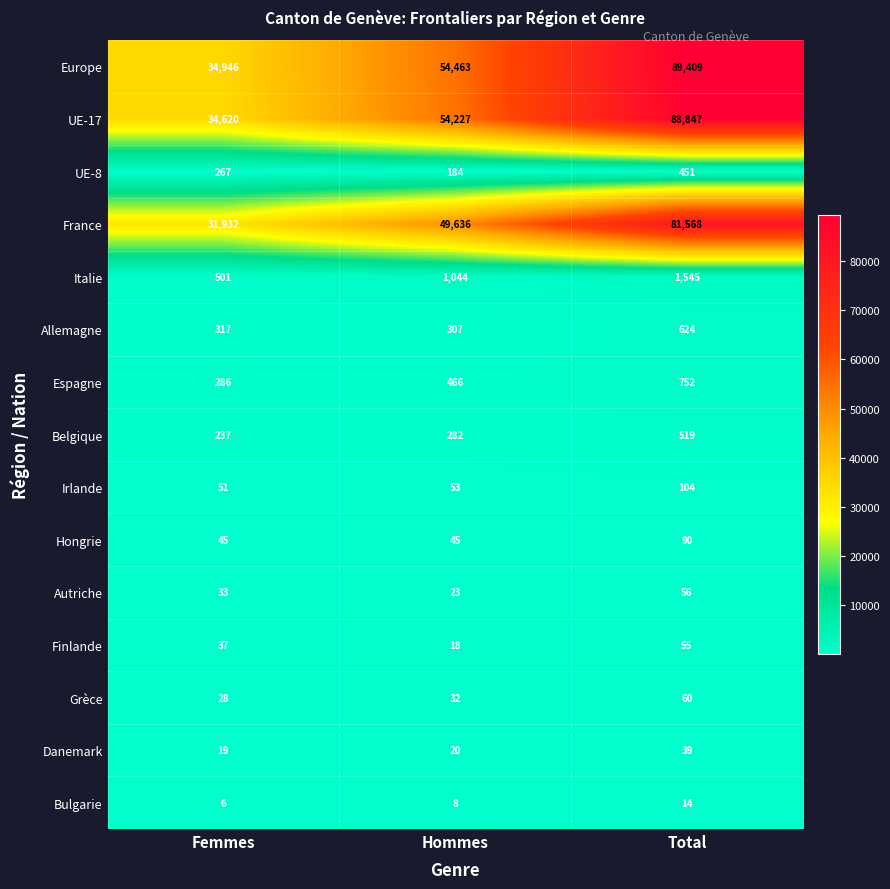

At Hommes, list the series in order from smallest to largest.

Bulgarie, Finlande, Danemark, Autriche, Grèce, Hongrie, Irlande, UE-8, Belgique, Allemagne, Espagne, Italie, France, UE-17, Europe